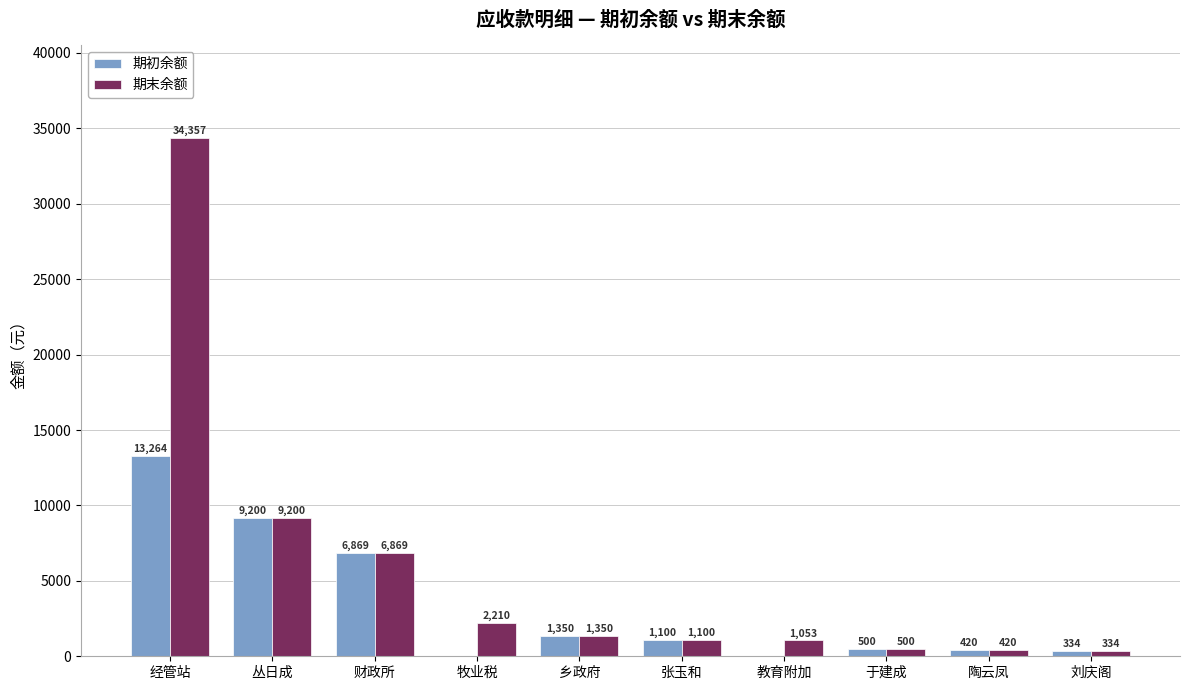

Which series has the largest total across all categories?

期末余额